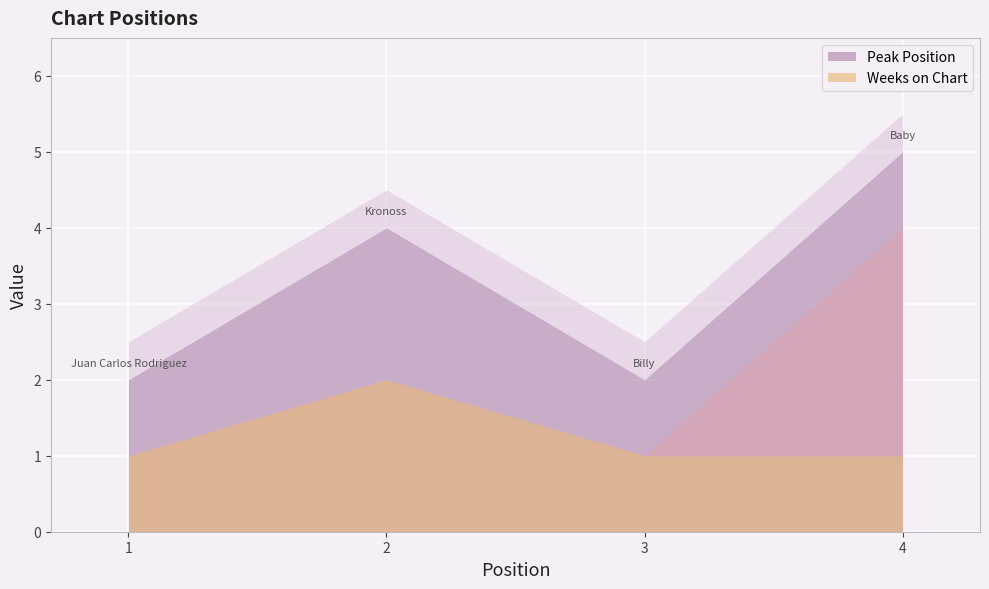

Which series has the widest spread of values?

Peak Position